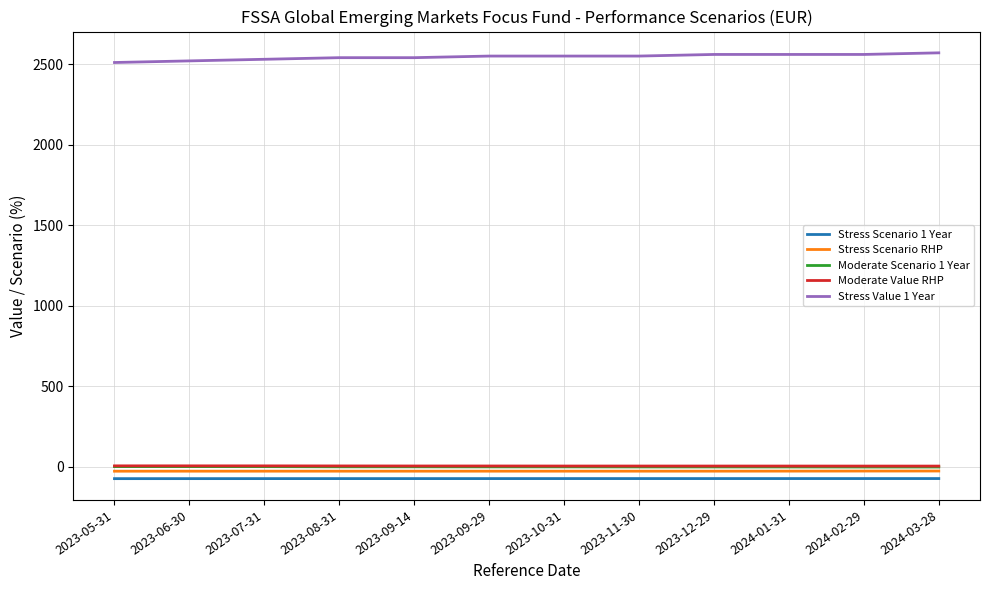

True or false: Stress Value 1 Year has a value of 1563.7 at 2024-02-29.

False